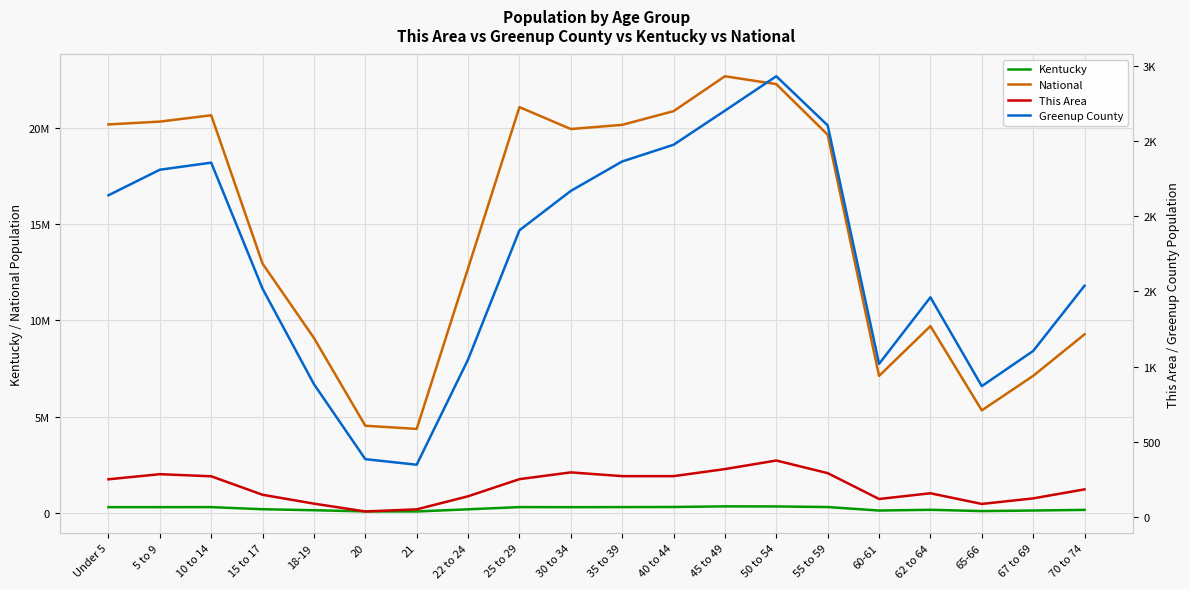

Where does the National series first go above 19664805?

Under 5